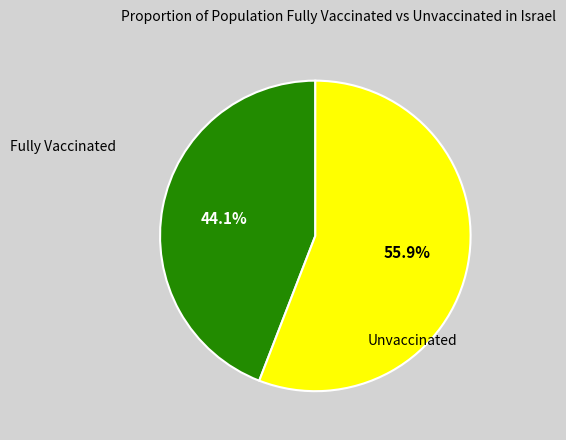

Is there any slice that represents more than half of the pie?

Yes